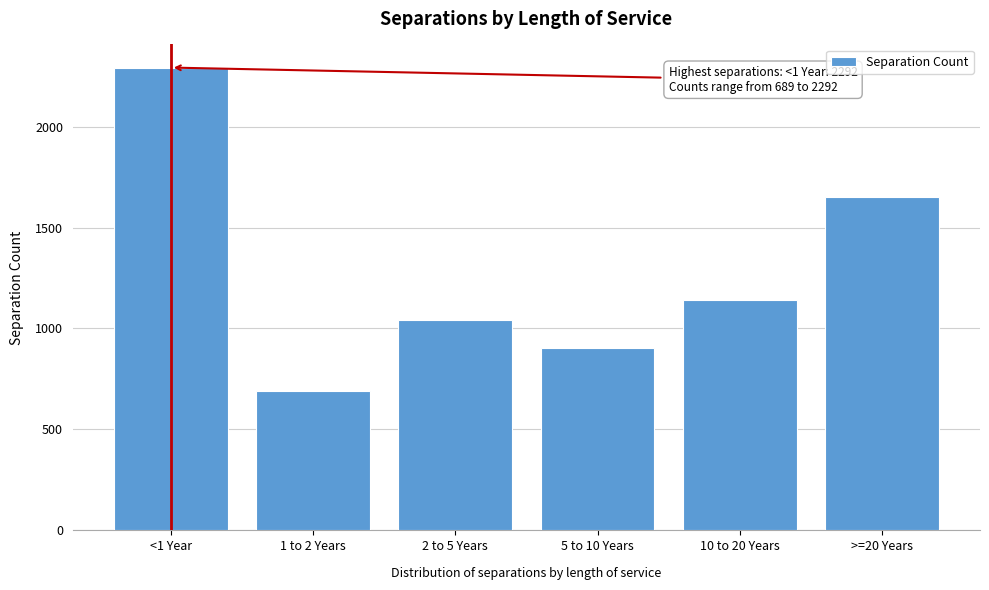

Reading left to right, extract all data points from this chart.

2292	689	1041	905	1141	1649